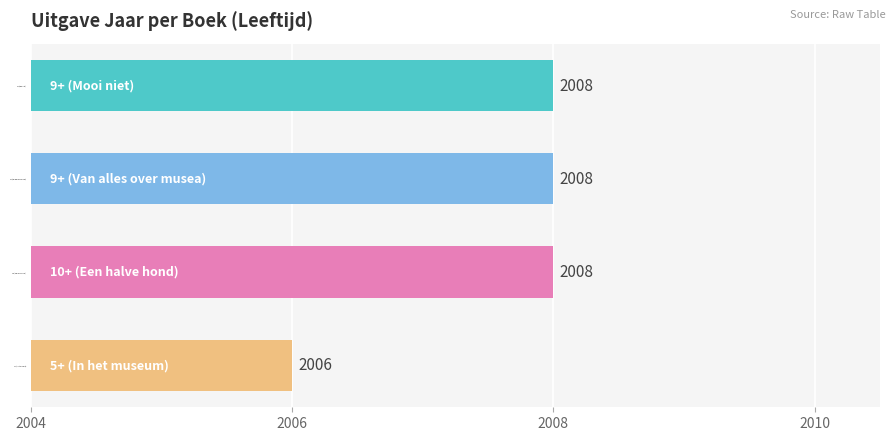

What is the minimum value shown in the chart?

2006